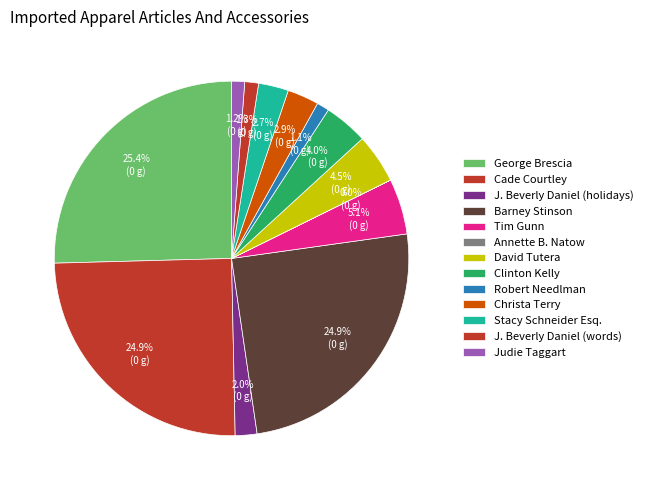

Between Barney Stinson and Clinton Kelly, which is larger?

Barney Stinson